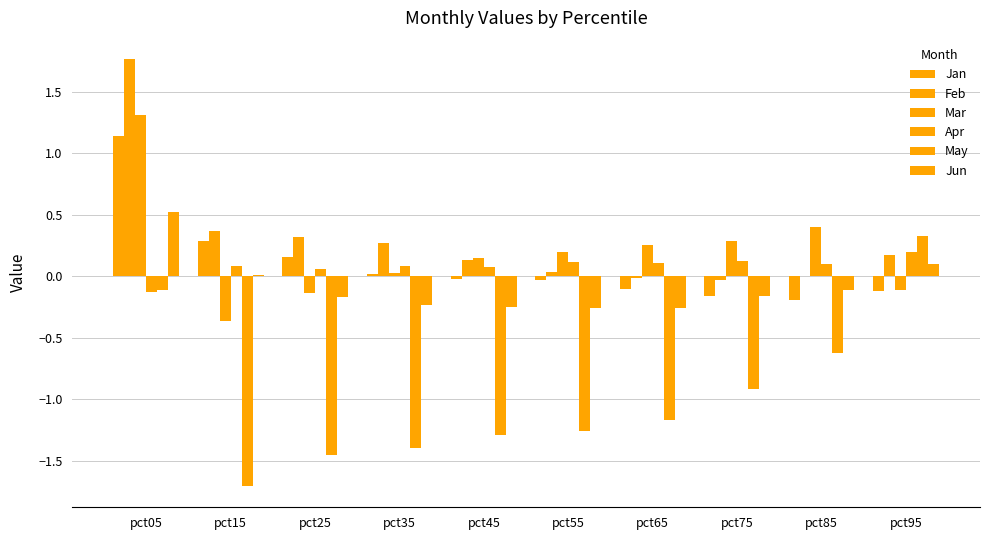

At how many categories does at least one series exceed 1?

1